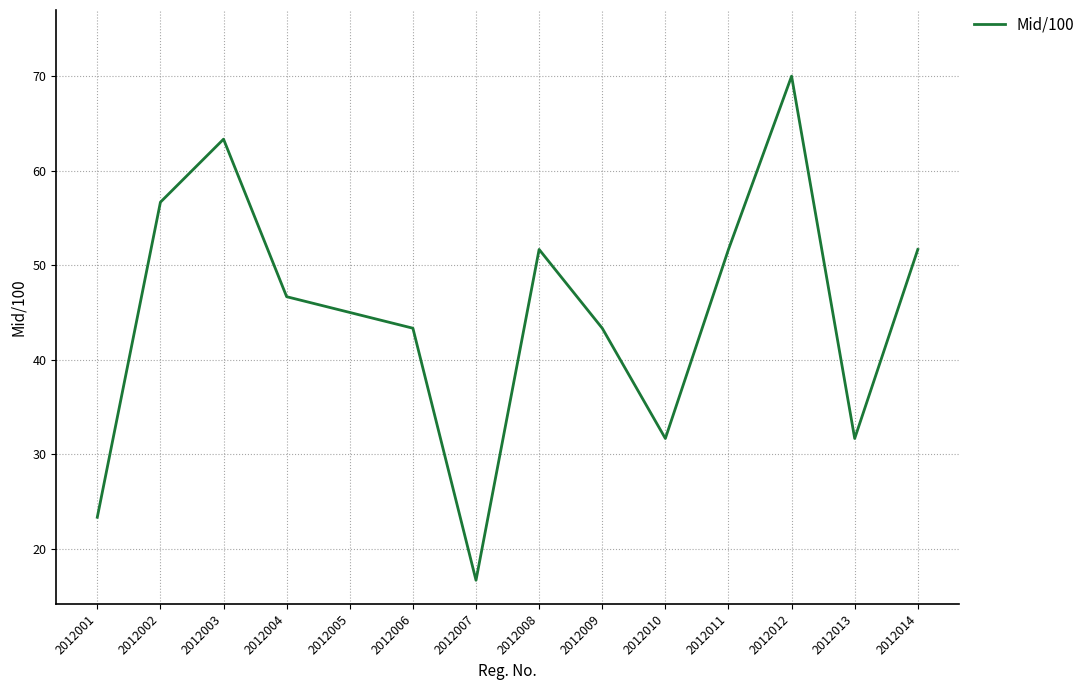

True or false: the data shows 124.1 at 2012012.

False